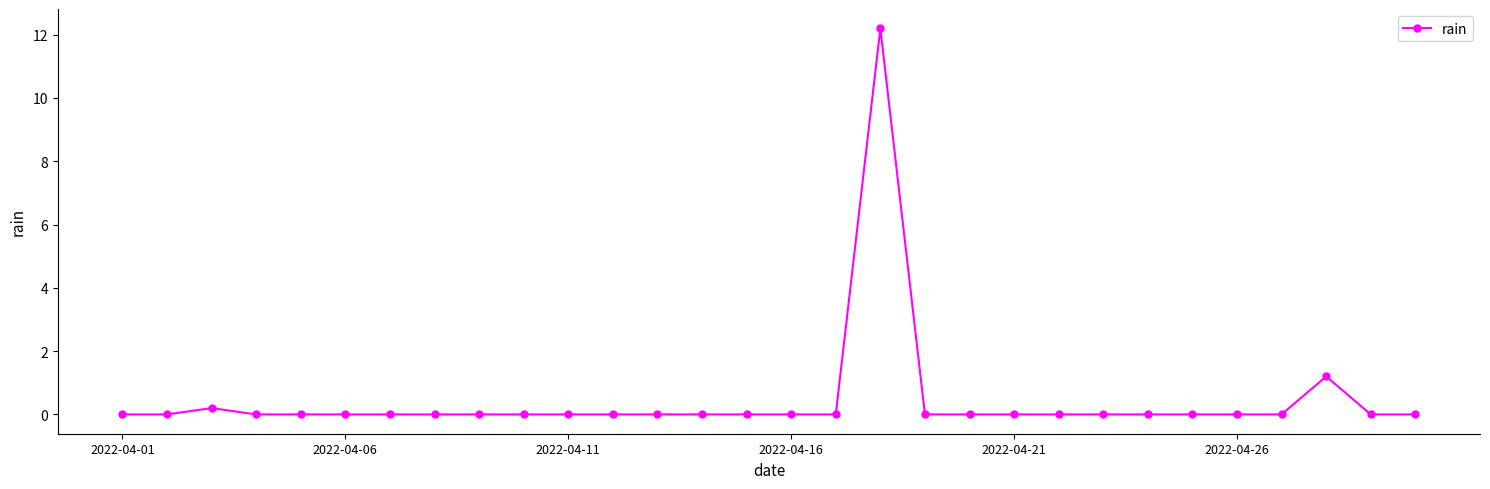

How many data points does each series have?

30